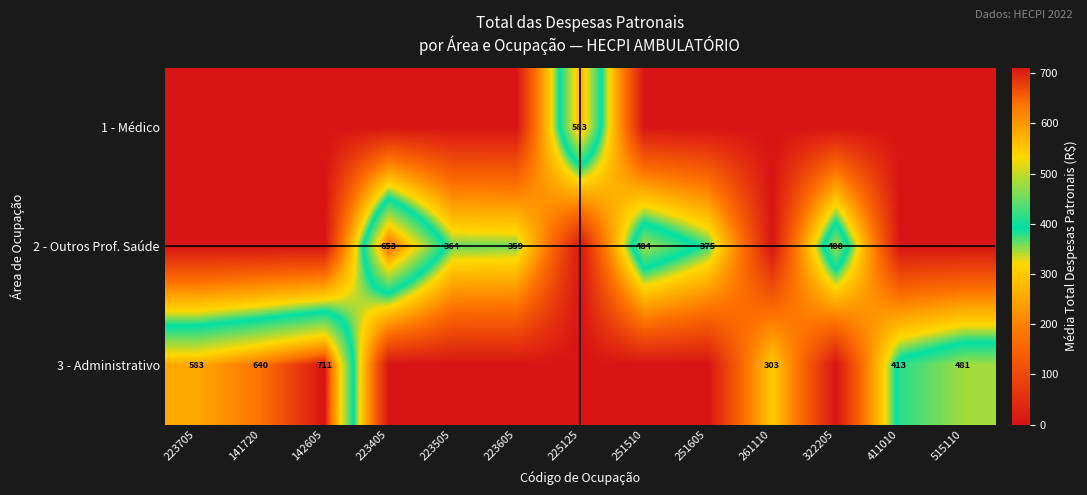

Is it true that 3 - Administrativo equals 711 at 142605?

True